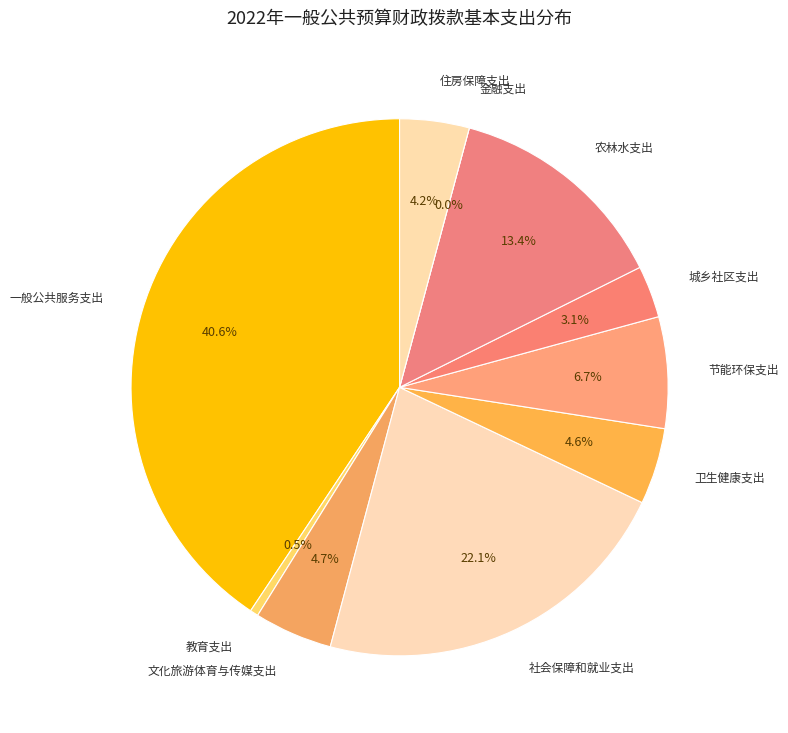

Count the number of slices in the pie.

10